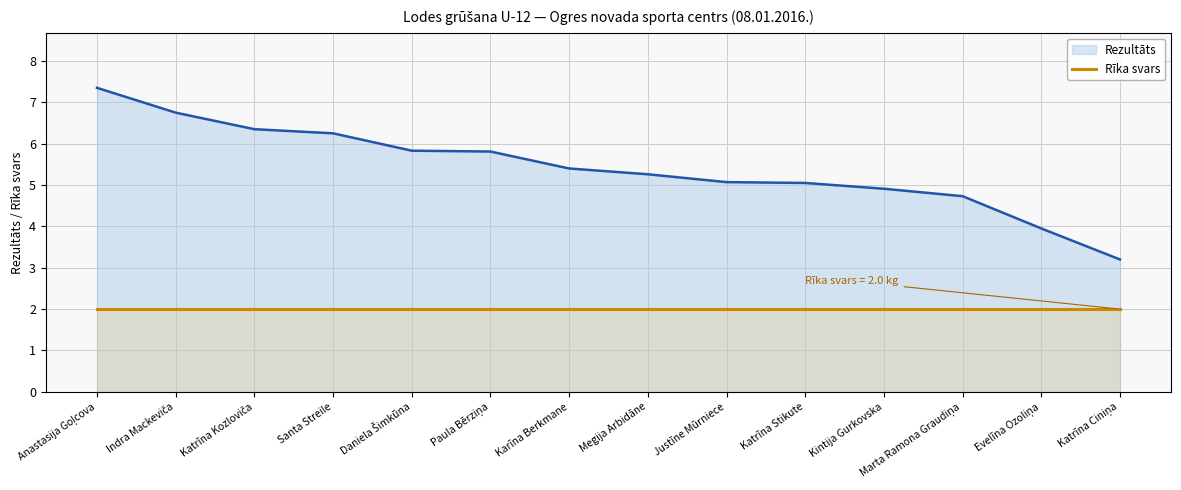

What is the ratio of the value at Santa Streile to the value at Indra Mackeviča?

0.9